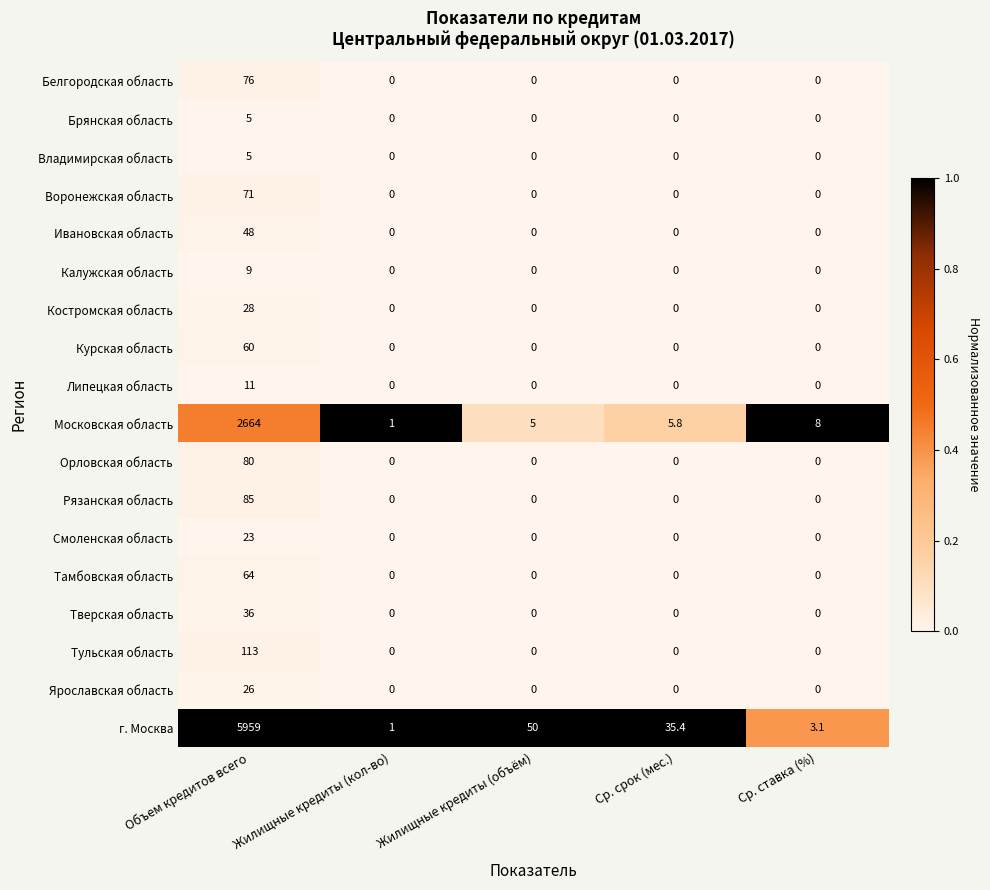

Which series has the largest total across all categories?

г. Москва